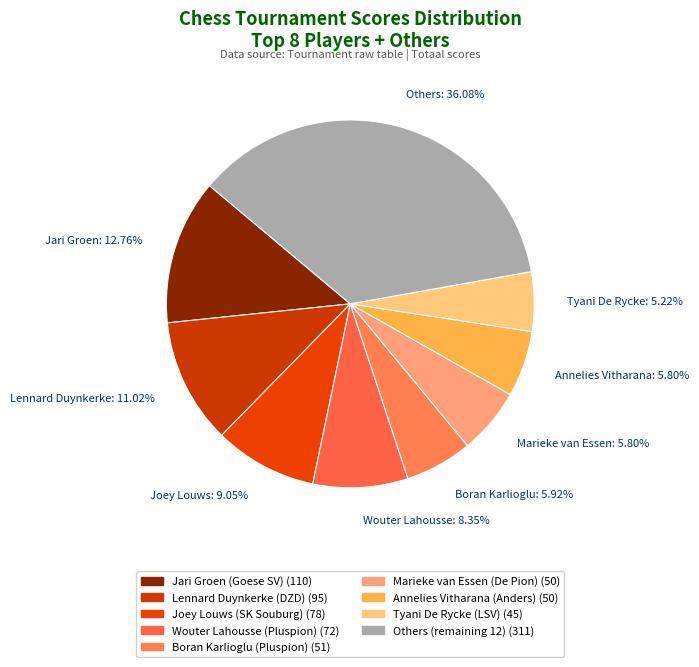

Which category has the biggest portion of the pie?

Others: 36.08%